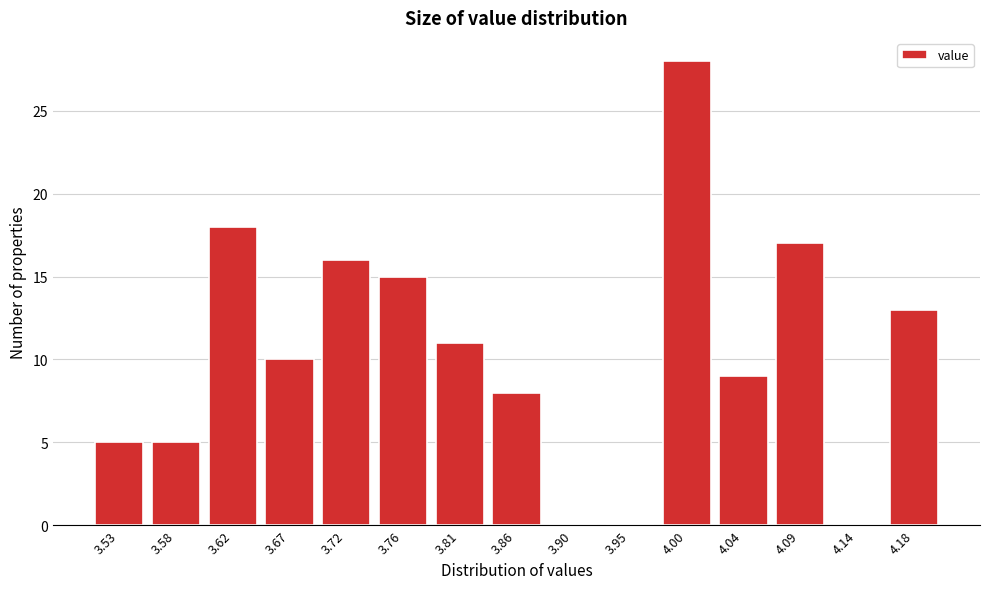

Reading right to left, extract all data points from this chart.

4.18=13	4.14=0	4.09=17	4.04=9	4.00=28	3.95=0	3.90=0	3.86=8	3.81=11	3.76=15	3.72=16	3.67=10	3.62=18	3.58=5	3.53=5